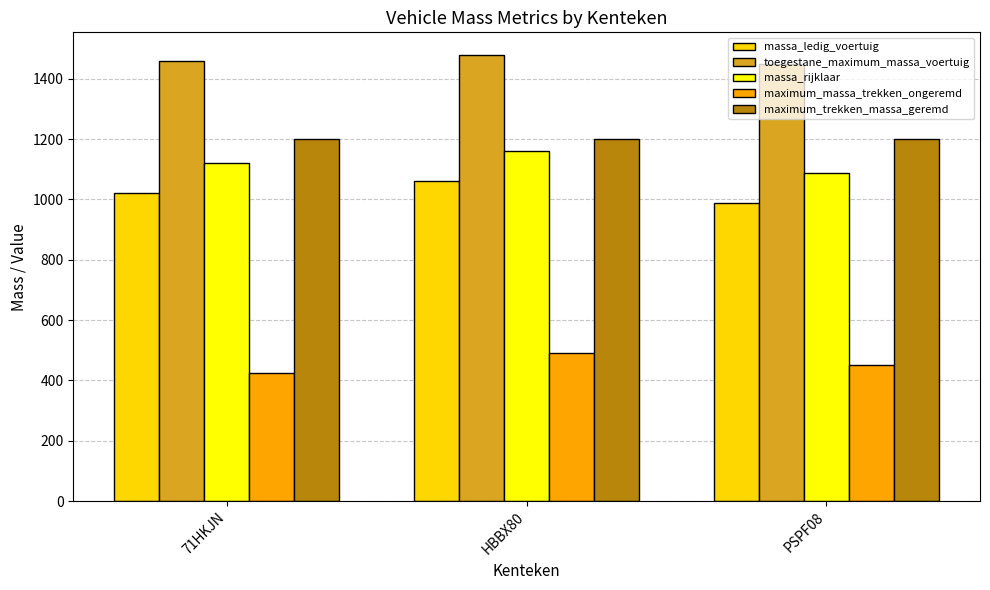

At which category is the sum across all series the highest?

HBBX80